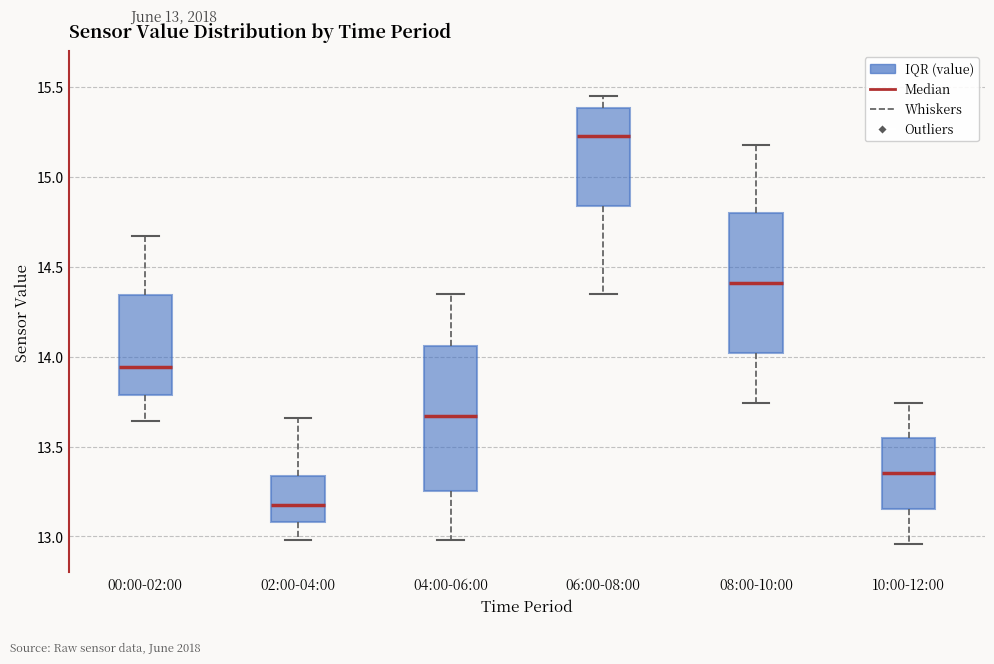

Which box has the lowest median line?

02:00-04:00